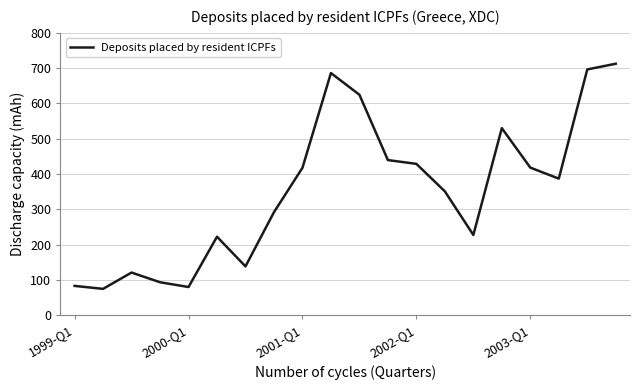

What is the maximum value shown in the chart?

712.5